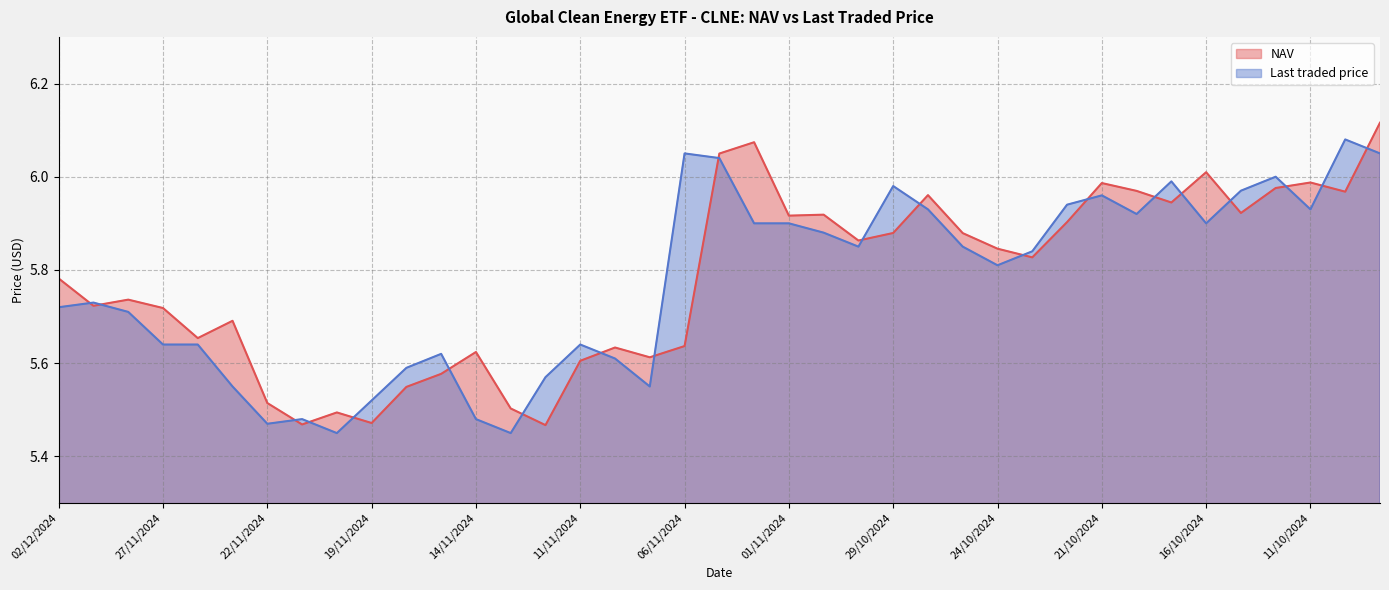

What position from the left is 10/10/2024?

38